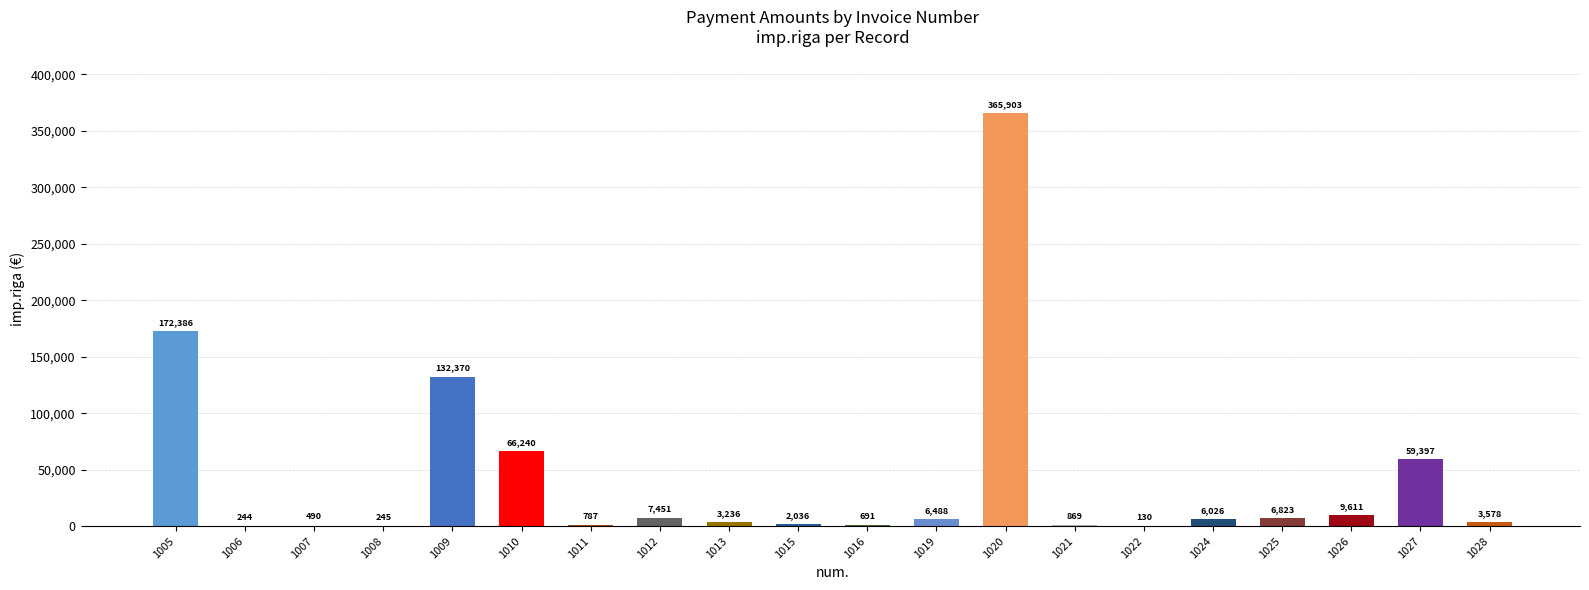

Are the bars grouped side by side (vs. stacked)?

No